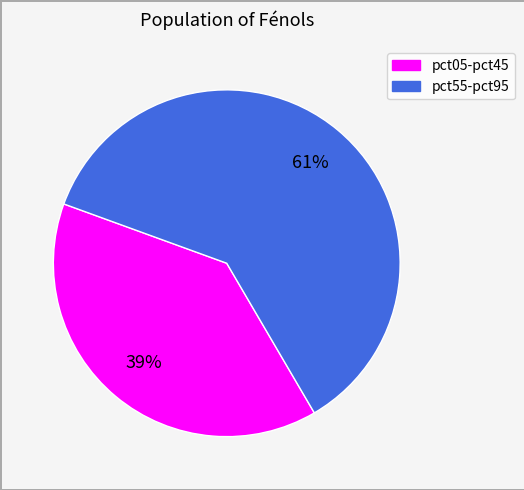

How many slices are in this pie chart?

2